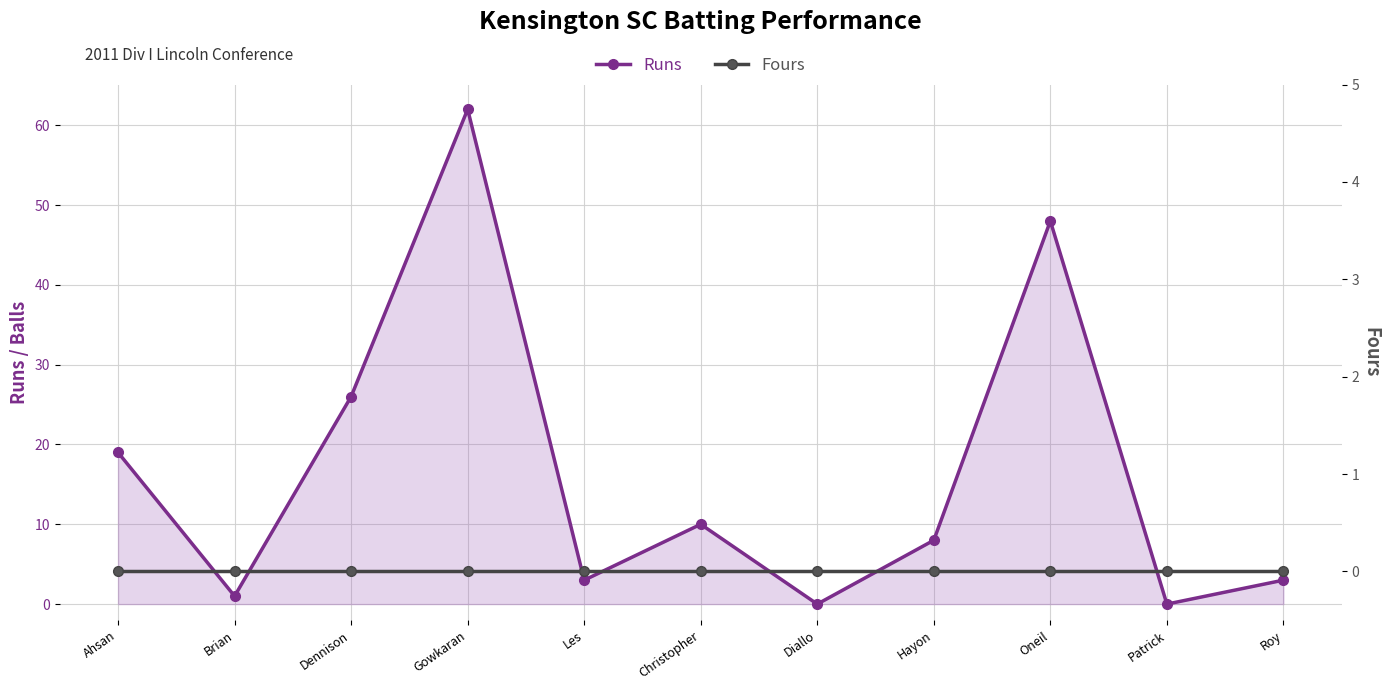

True or false: Fours has a value of 0 at Ahsan.

True